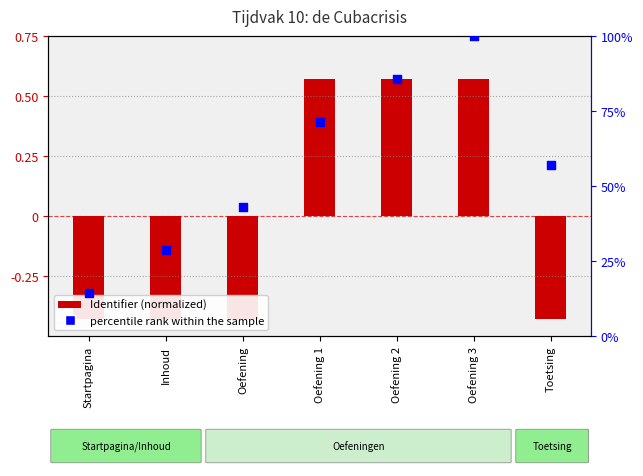

At how many categories does at least one series exceed 22?

6